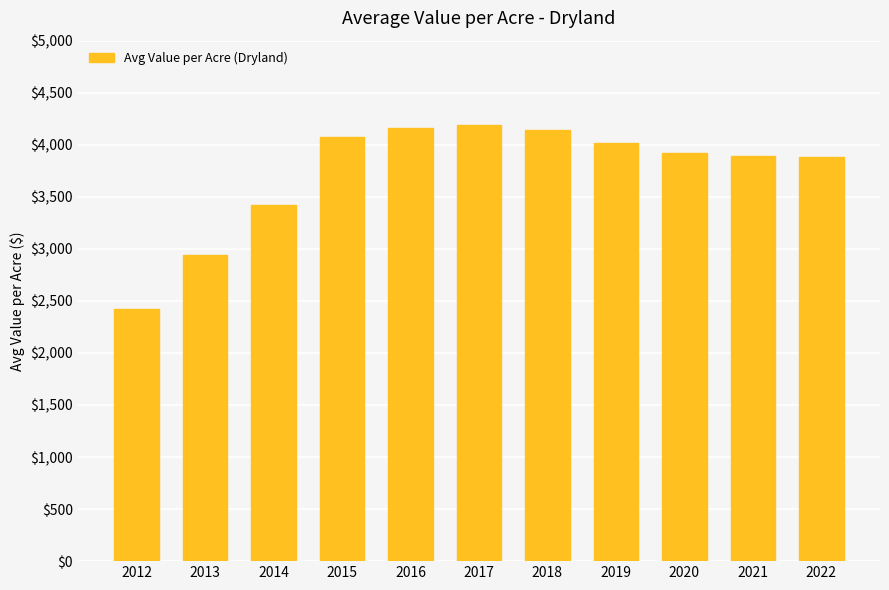

Read the value at 2022.

3885.1